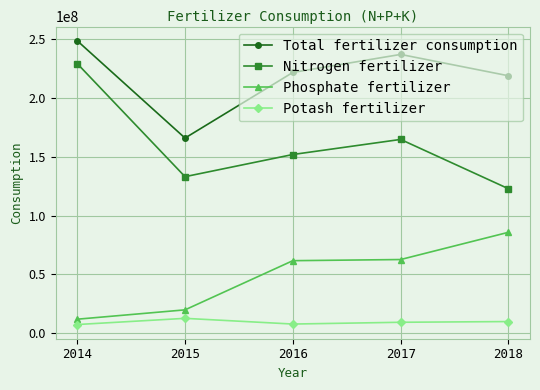

True or false: Total fertilizer consumption and Nitrogen fertilizer cross at least once.

False